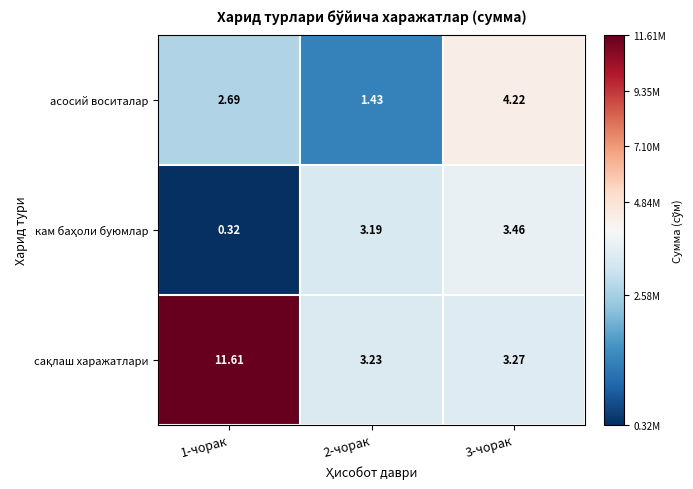

How many data points does each series have?

3